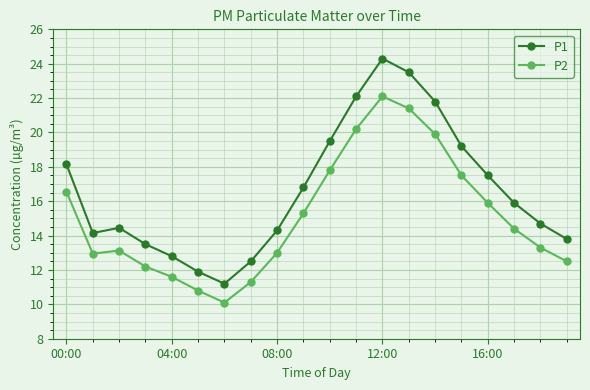

How many interior local valleys does the P1 series have?

2